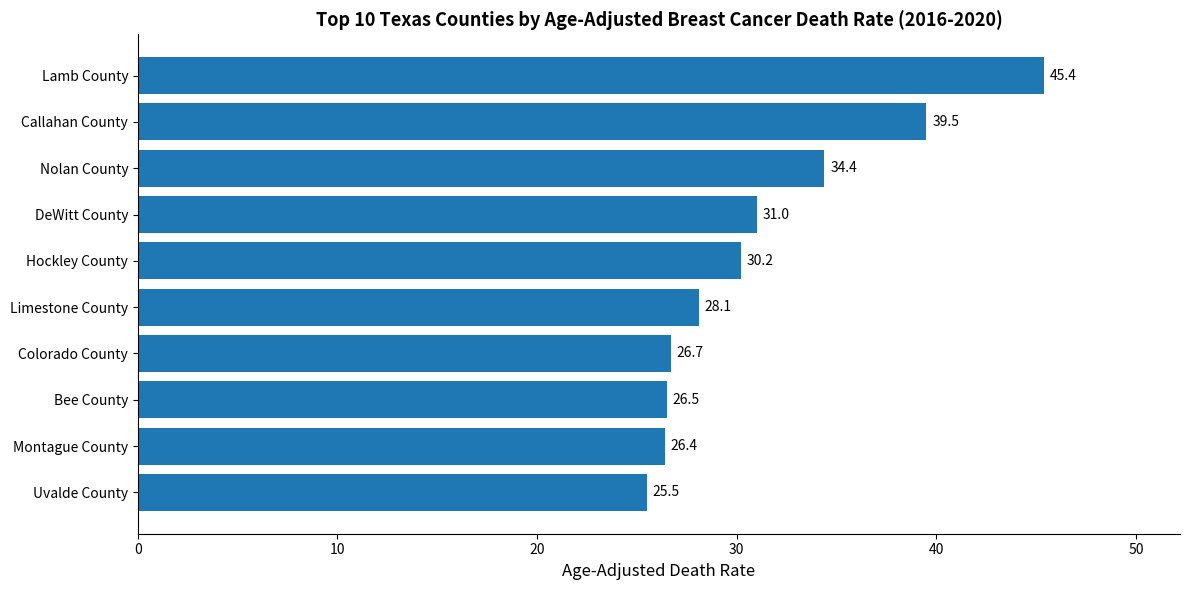

What is the difference between the maximum and minimum values?

19.9